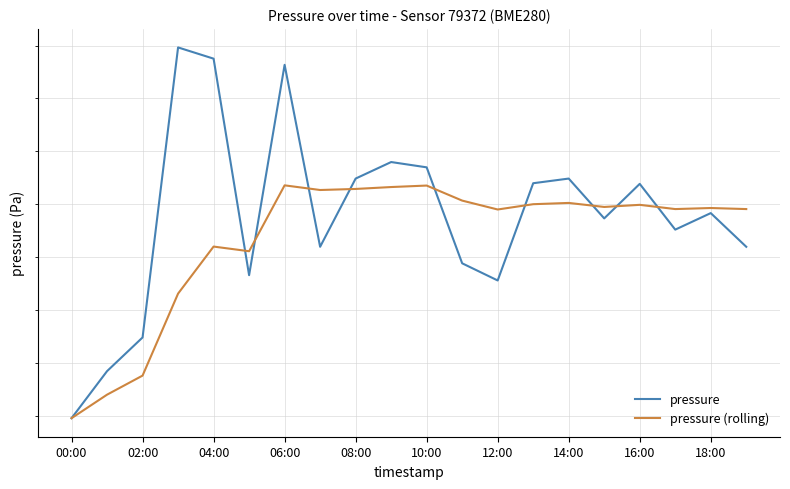

Reading left to right, extract all data points from this chart.

pressure: 101022.4	101024.6	101026.2	101039.9	101039.4	101029.2	101039.1	101030.5	101033.7	101034.5	101034.2	101029.7	101028.9	101033.5	101033.7	101031.8	101033.5	101031.3	101032.1	101030.5
pressure (rolling): 101022.4	101023.5	101024.4	101028.3	101030.5	101030.3	101033.4	101033.2	101033.2	101033.3	101033.4	101032.7	101032.3	101032.5	101032.6	101032.4	101032.5	101032.3	101032.3	101032.3